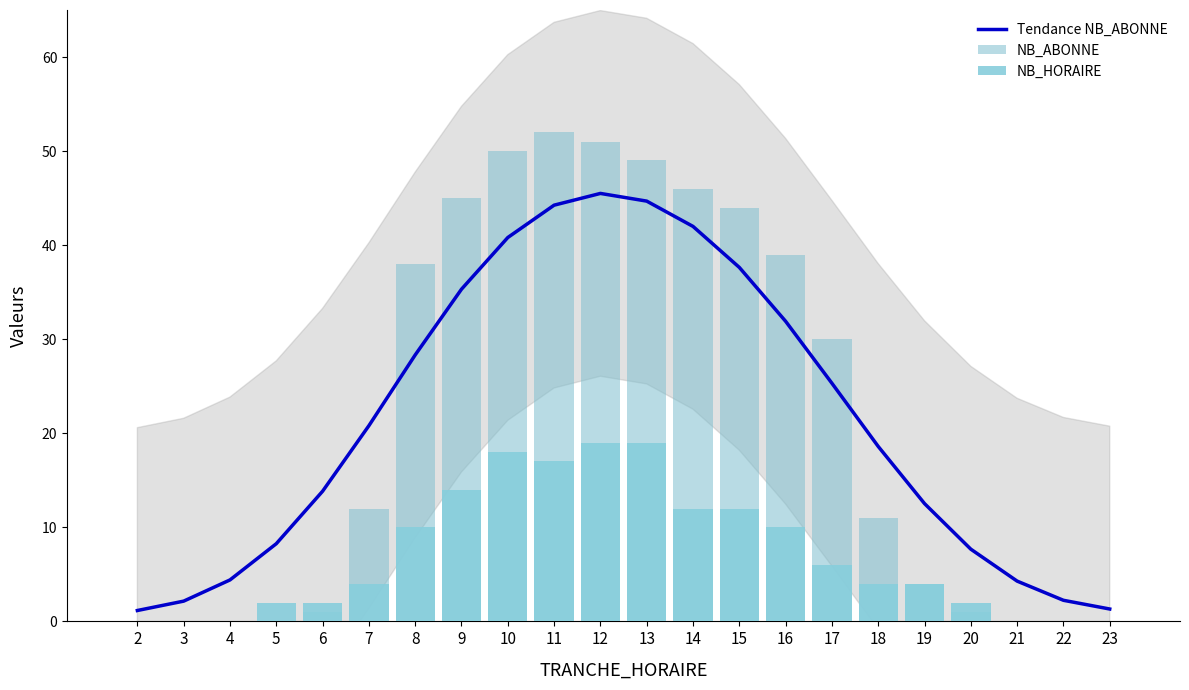

What are all the series names shown in the legend?

Tendance NB_ABONNE, NB_ABONNE, NB_HORAIRE